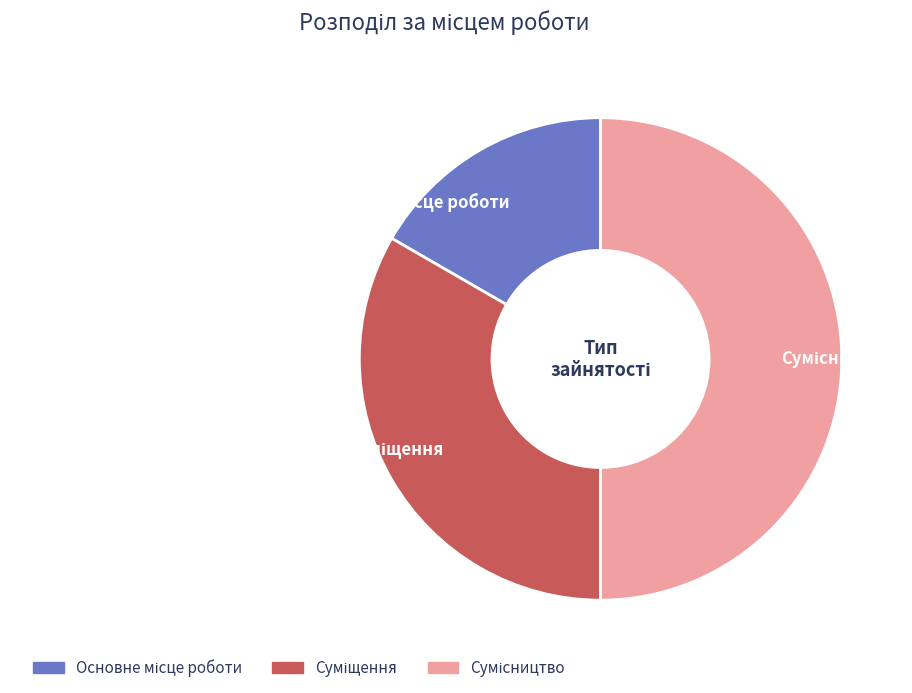

Is it true that Суміщення is 33% of the pie?

True